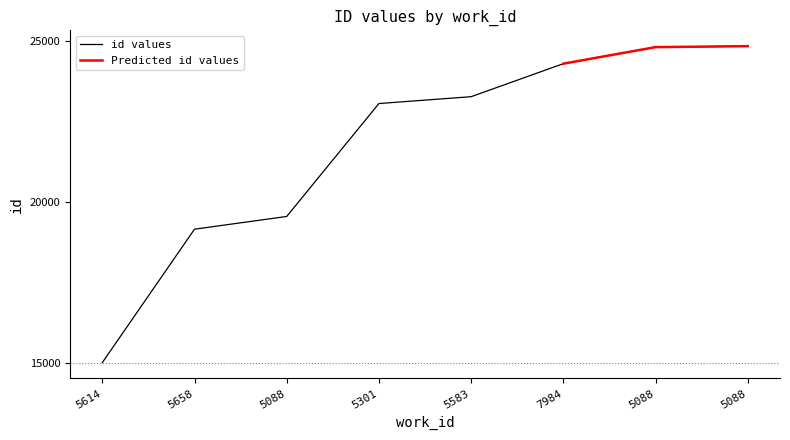

Is this an area chart (filled region under the line)?

No